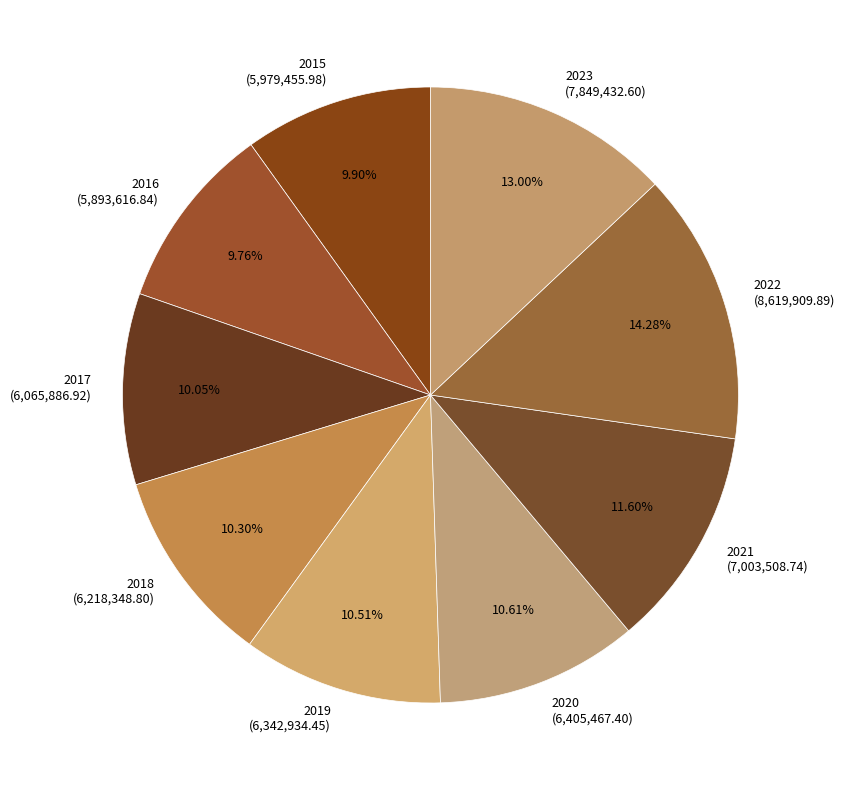

How many slices are in this pie chart?

9